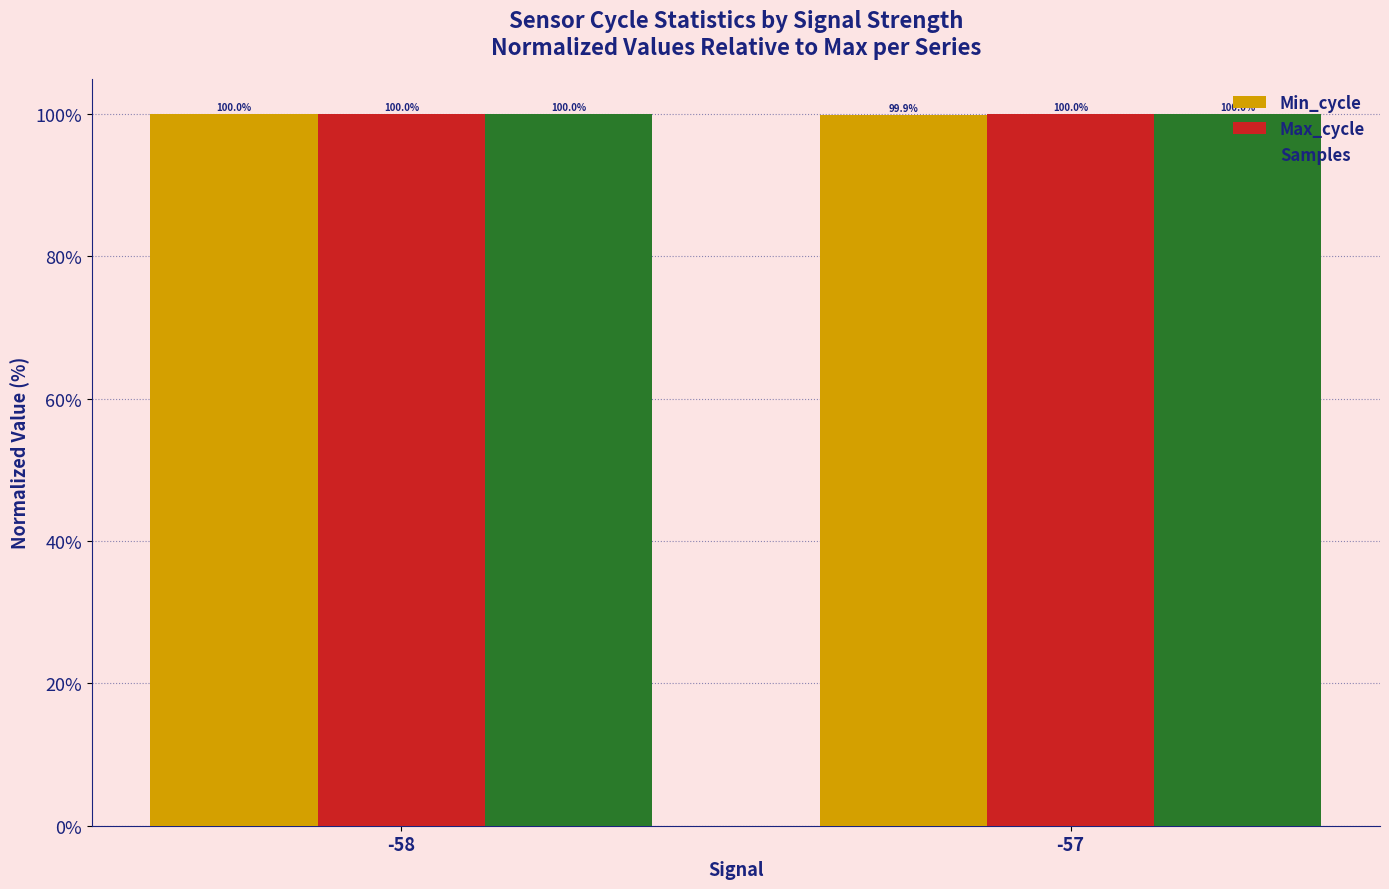

At how many categories does at least one series exceed 99?

2